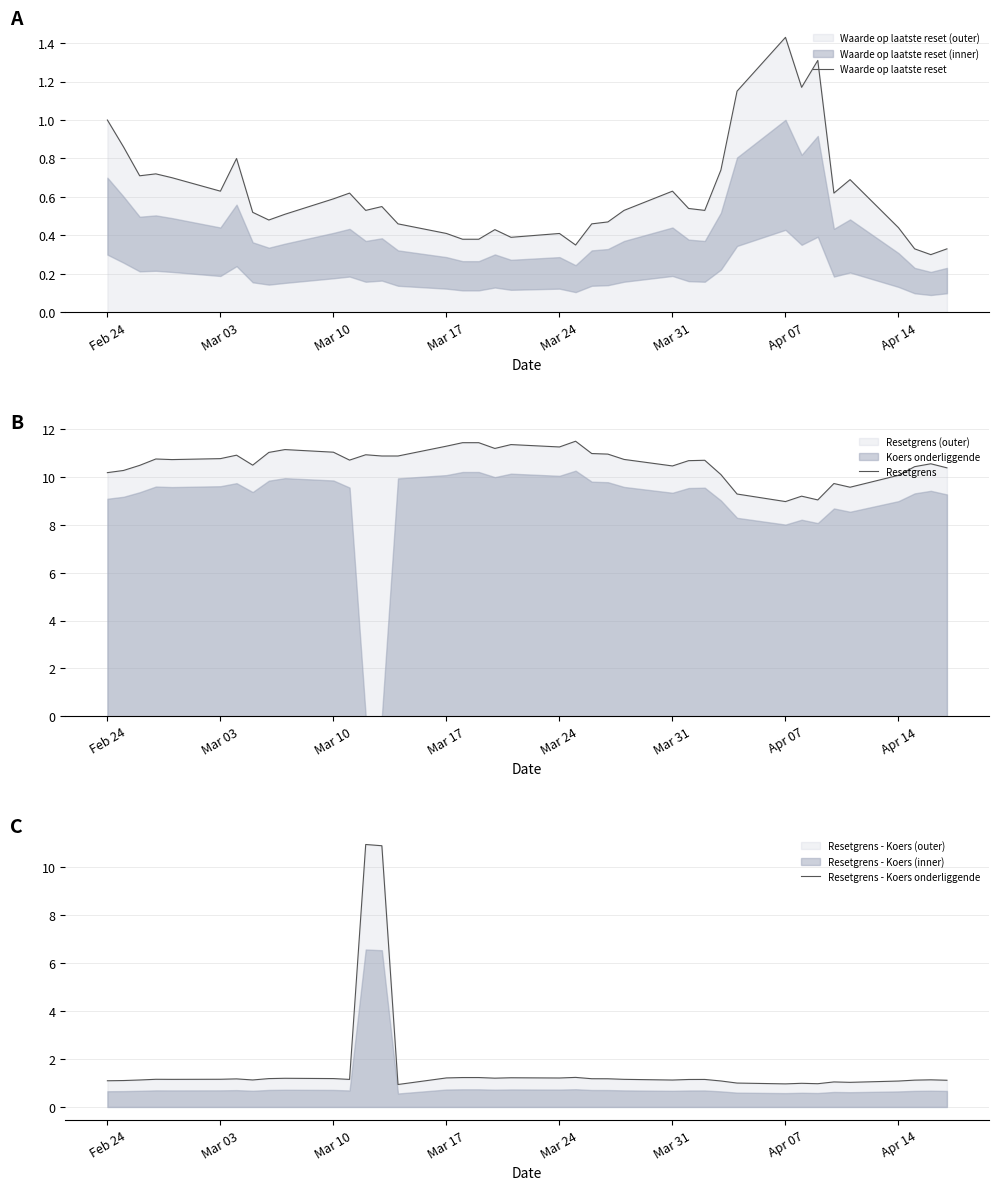

What is the difference between the maximum and minimum values in the Resetgrens - Koers onderliggende series?

10.0